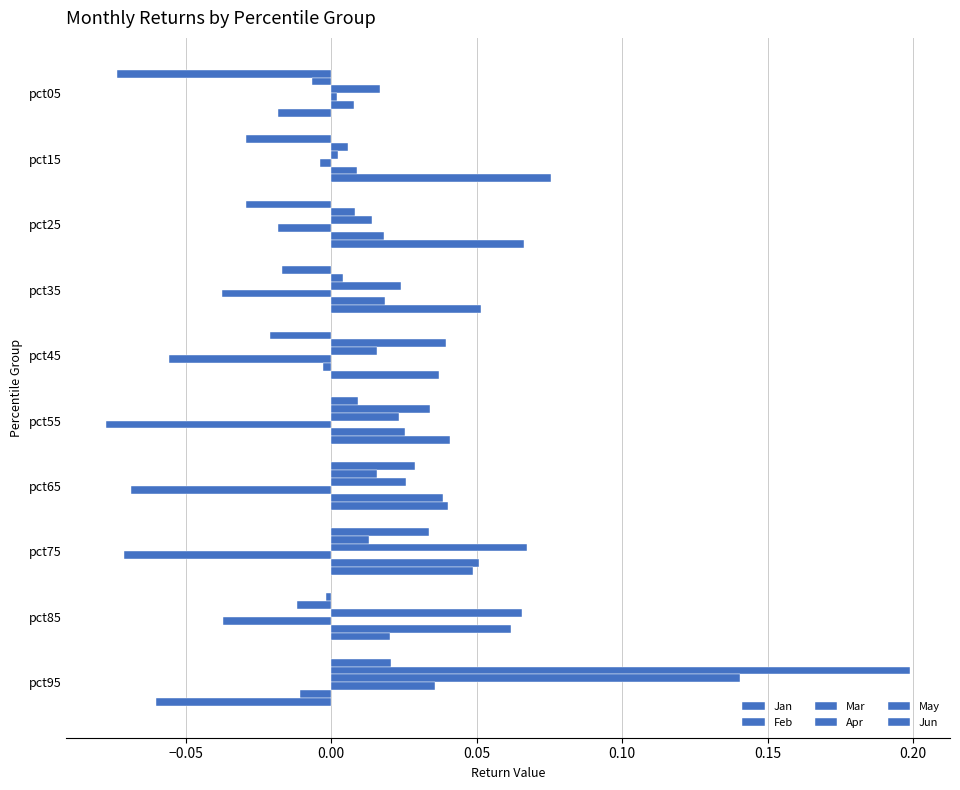

How many data points in Jun are above 0?

8